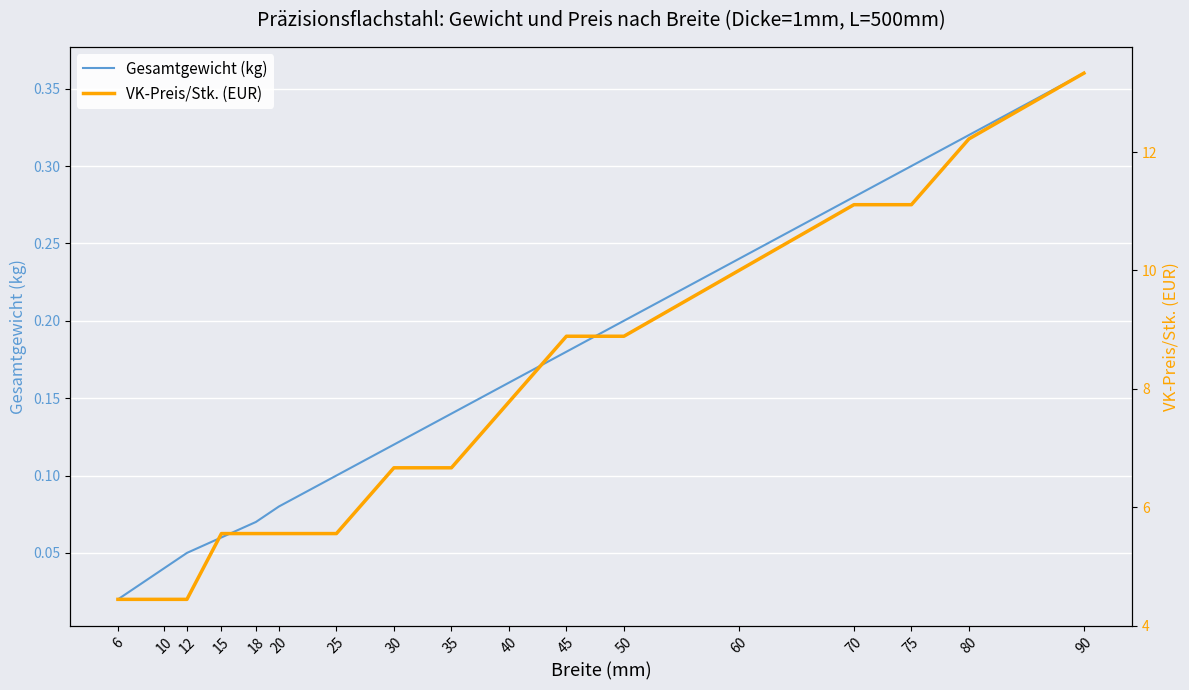

Between 75 and 30, which is larger?

75